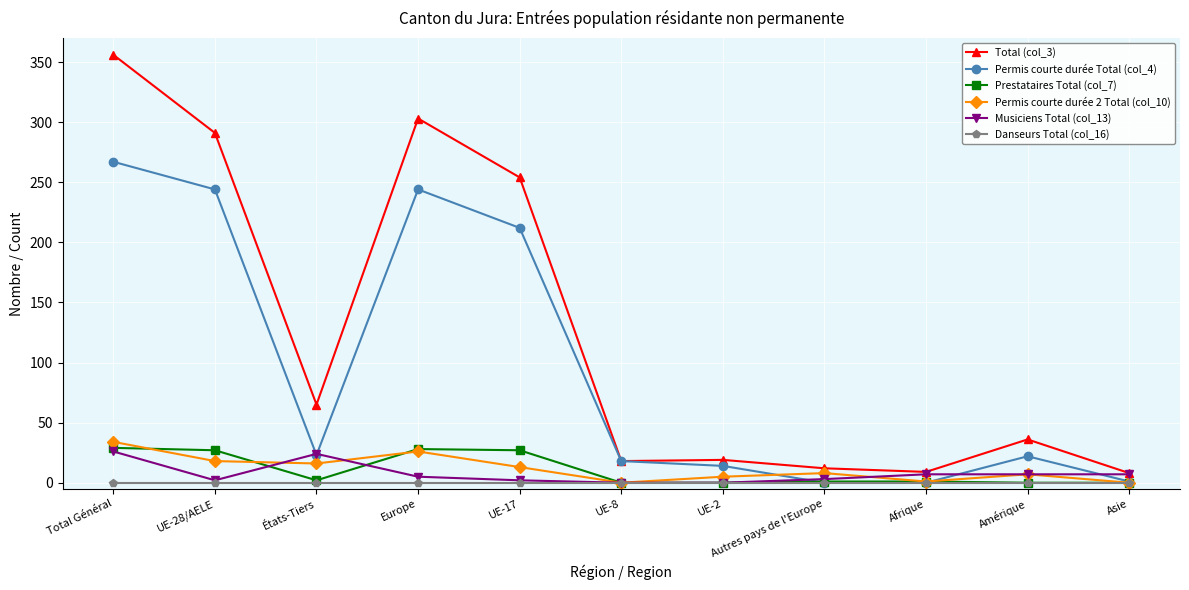

What is the difference between the second highest and minimum values in the Permis courte durée Total (col_4) series?

244